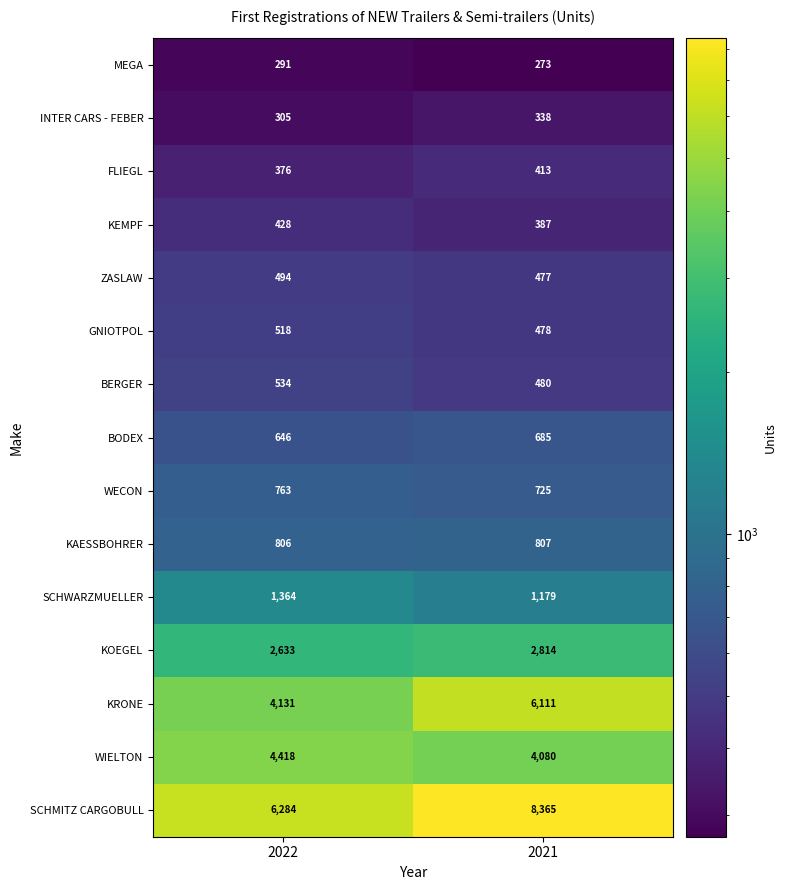

At how many categories does at least one series exceed 3162?

2